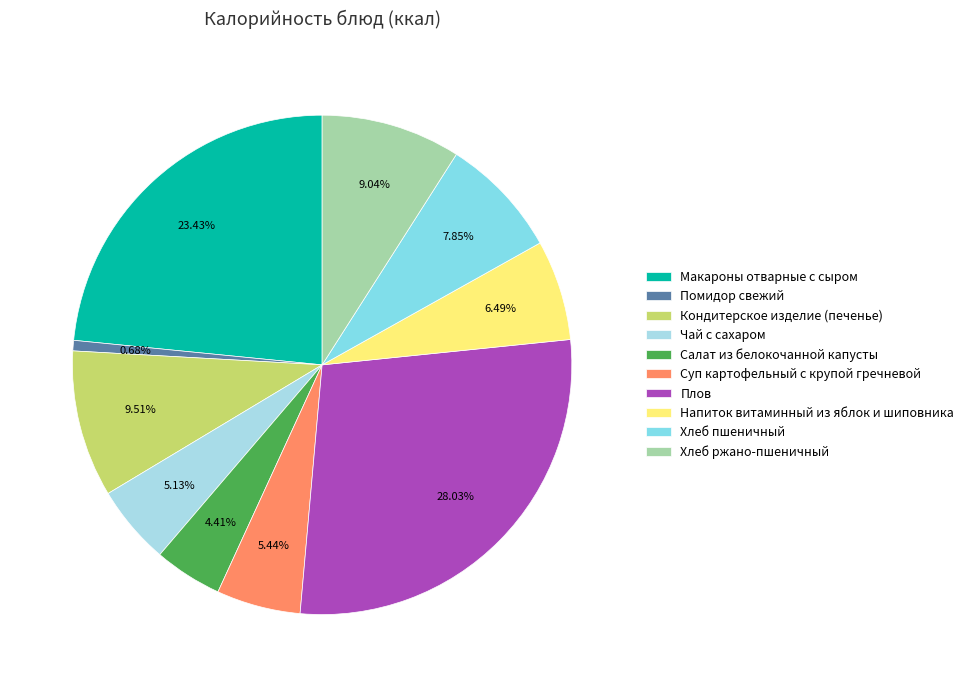

What is the ratio of the value at Макароны отварные с сыром to the value at Хлеб пшеничный?

3.0